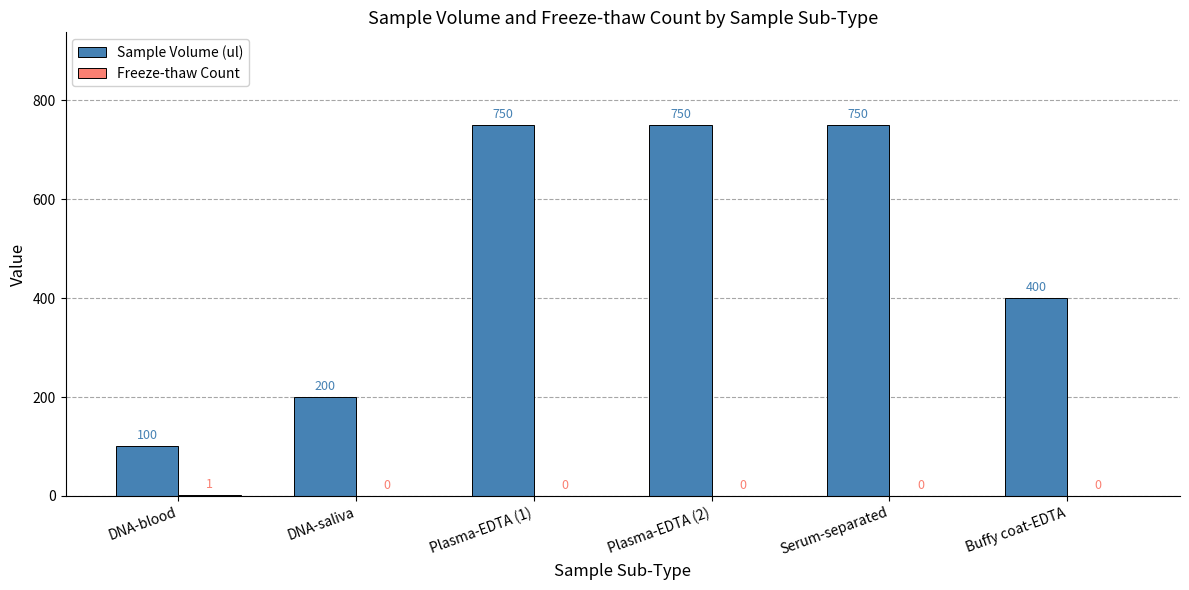

How many Sample Volume (ul) values are between 200 and 750?

5